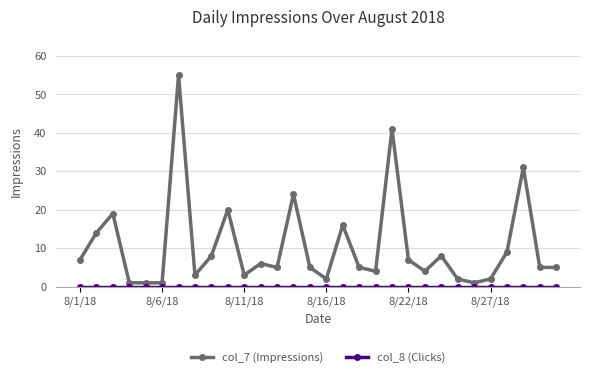

Count the number of data series in this chart.

2